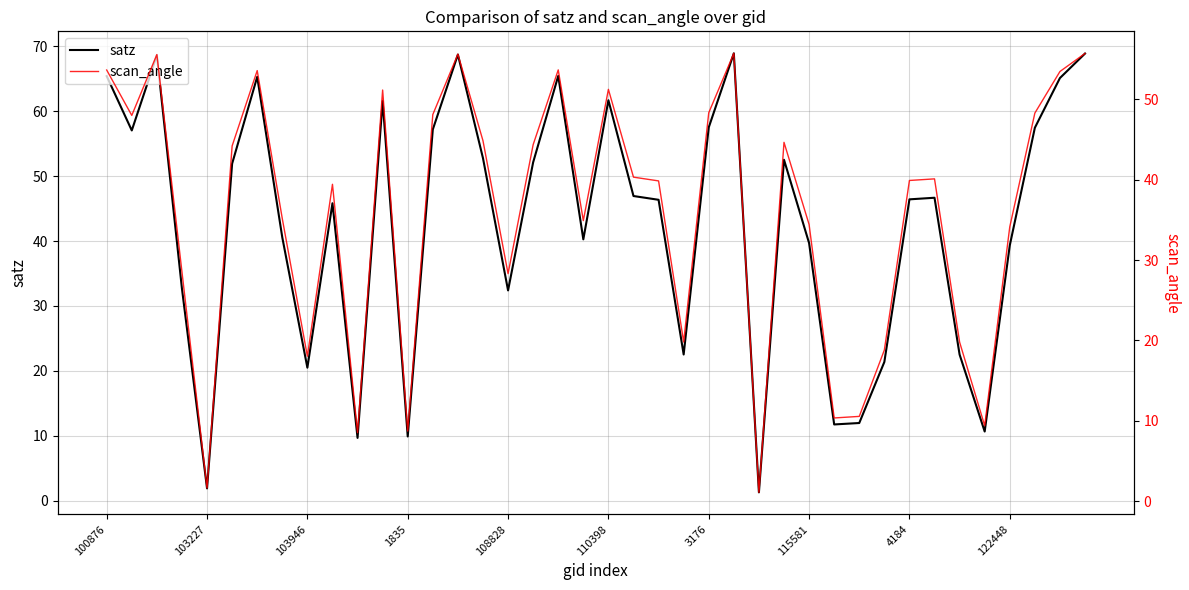

Is it true that satz equals 82.7 at 17?

False